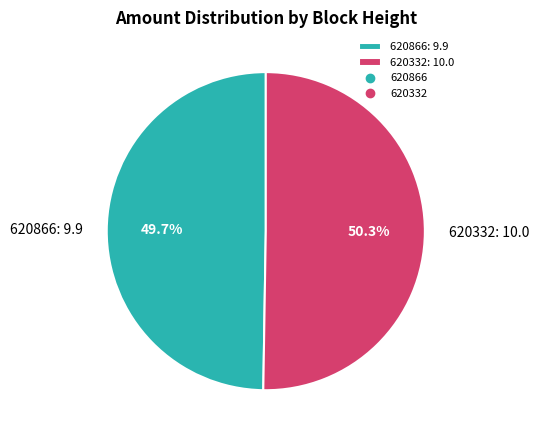

What is the smallest slice in the pie chart?

620866